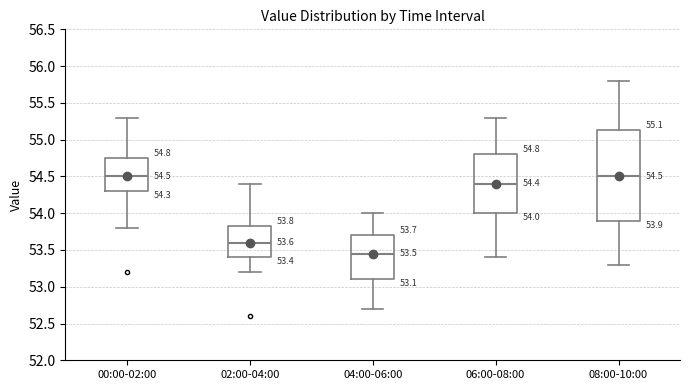

Comparing the boxes themselves (not the whiskers), which one is the tallest?

08:00-10:00